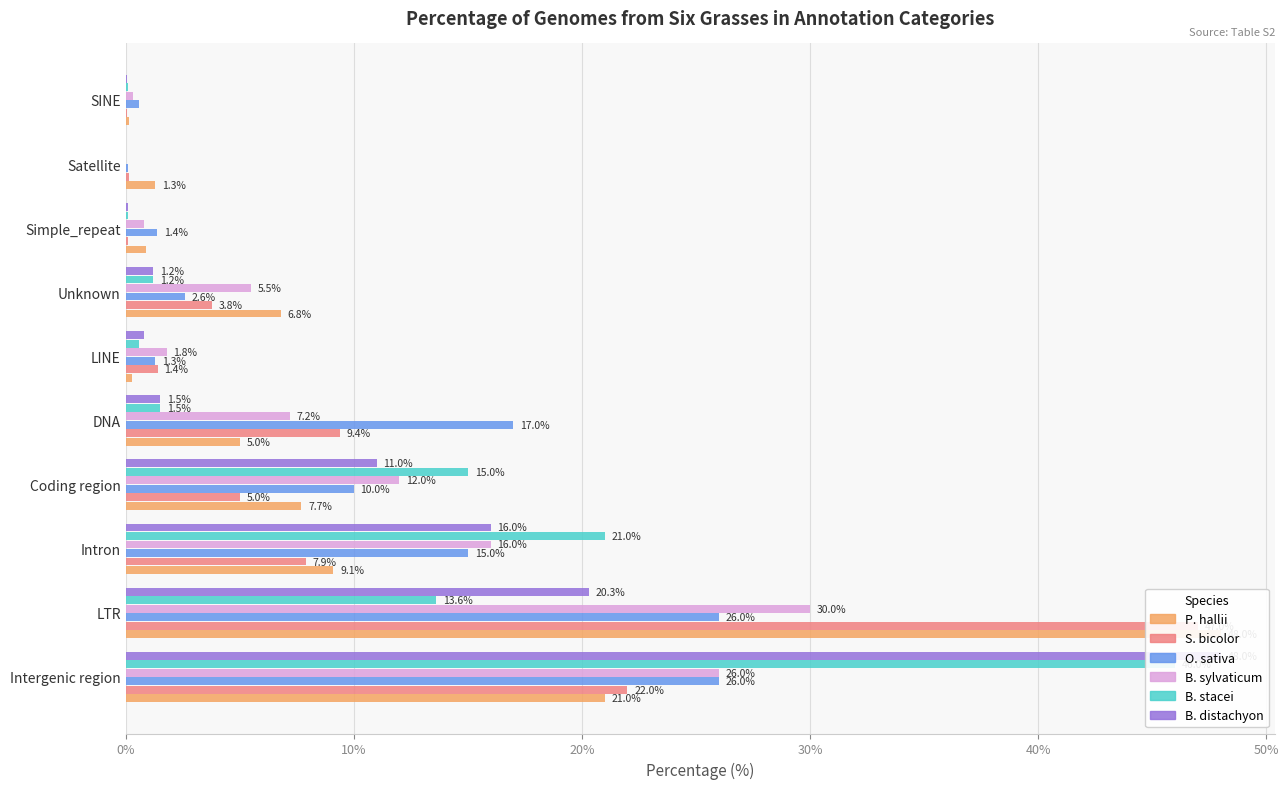

Which series changed the most between Intergenic region and LTR?

B. stacei